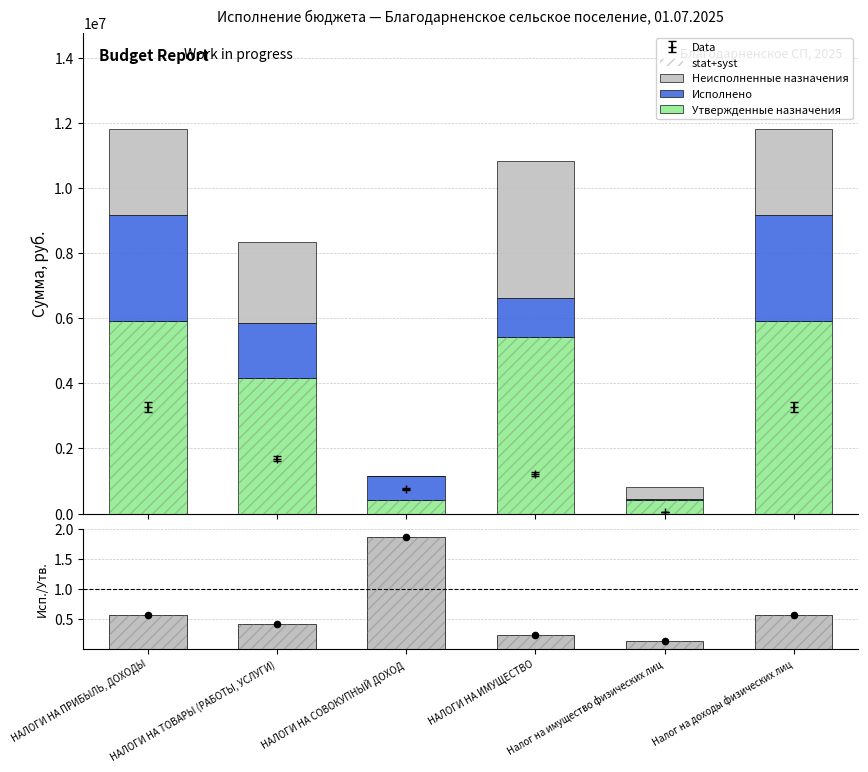

What is the total value across all series at НАЛОГИ НА ИМУЩЕСТВО?

16230000.4